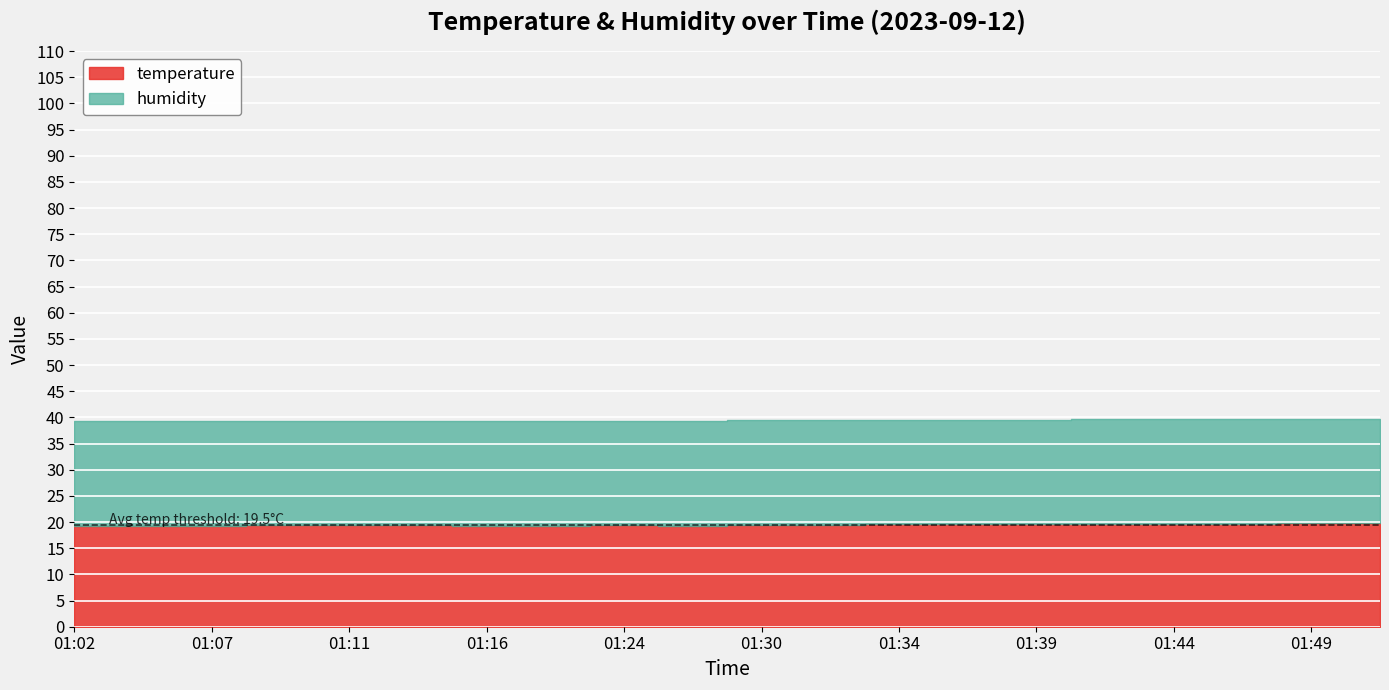

True or false: humidity and temperature intersect in this chart.

False